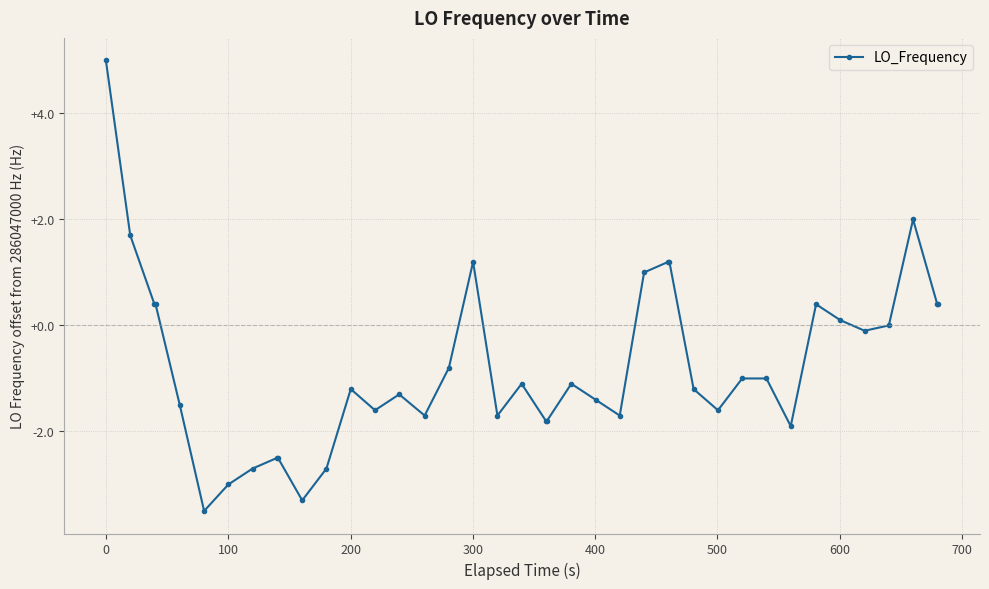

What is the value of the 40th point from the left?

0.4